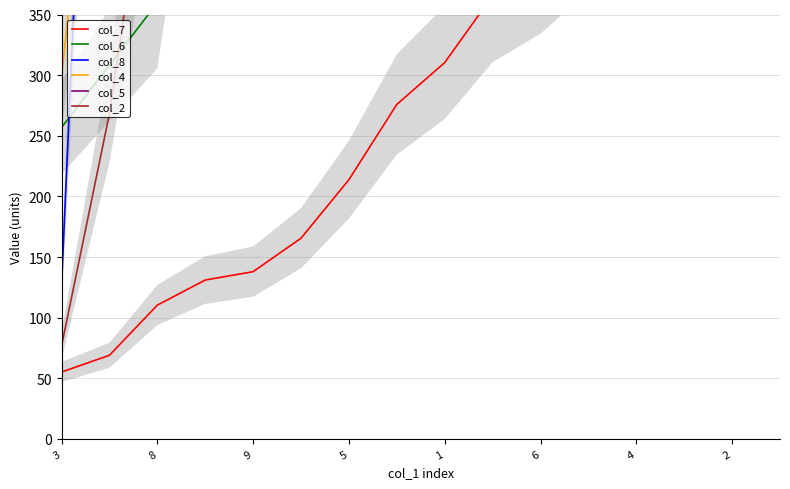

Which series has the largest total across all categories?

col_5